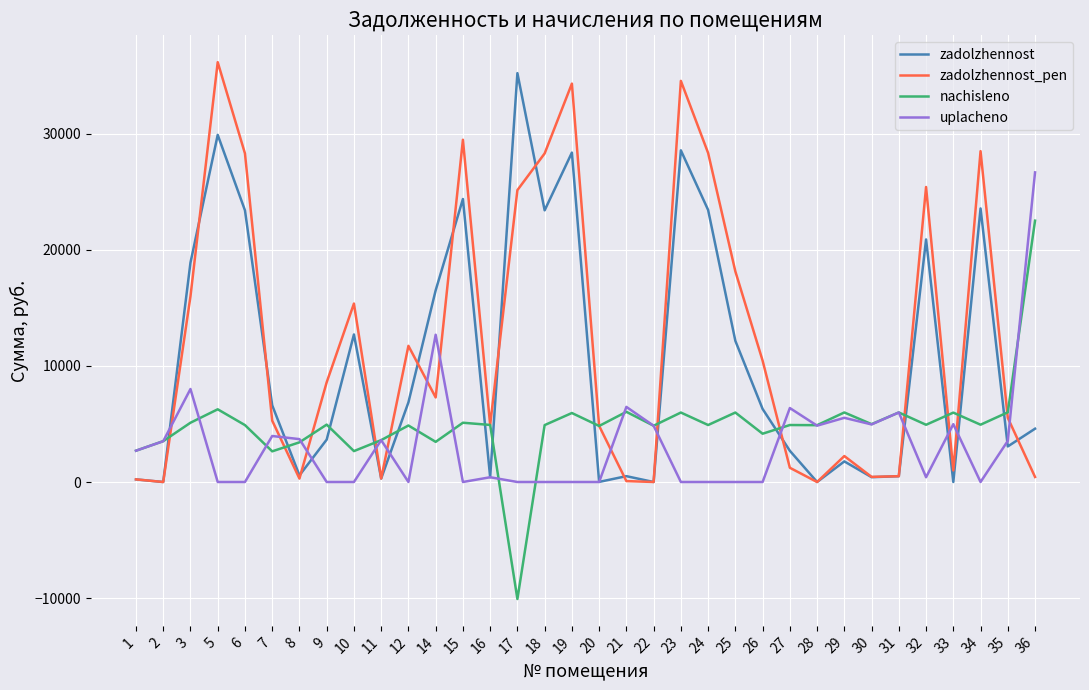

Is the value of uplacheno at 17 greater than the value of nachisleno at 24?

No